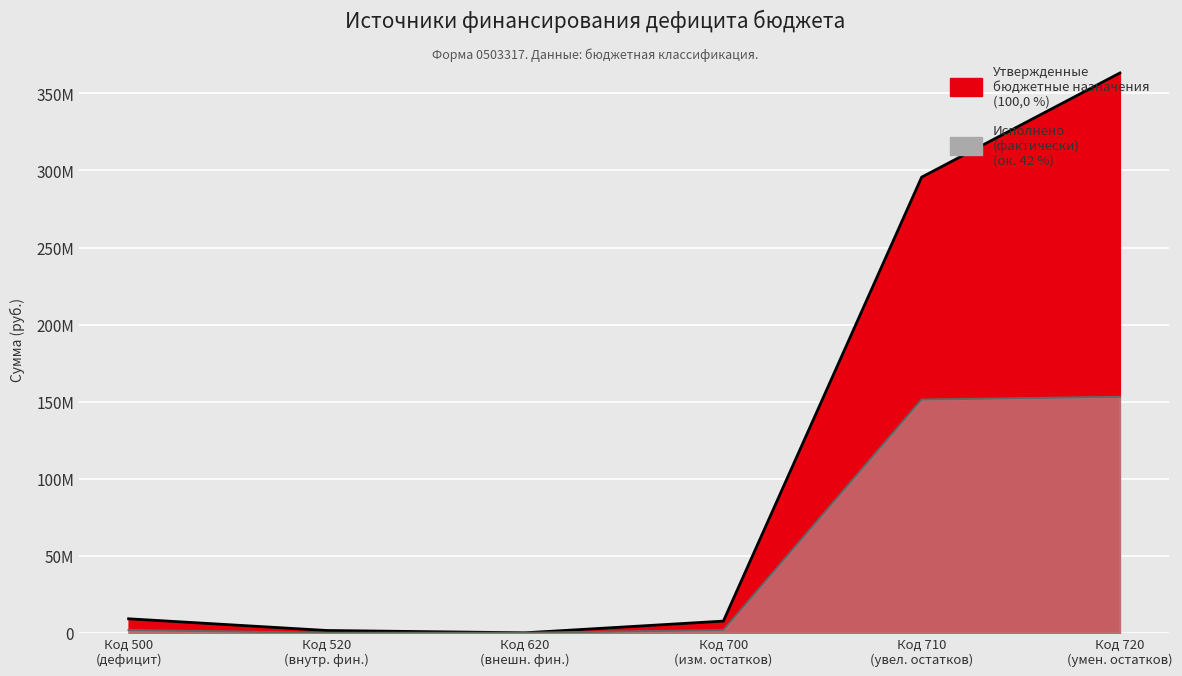

Which series has the largest total across all categories?

Утвержденные бюджетные назначения